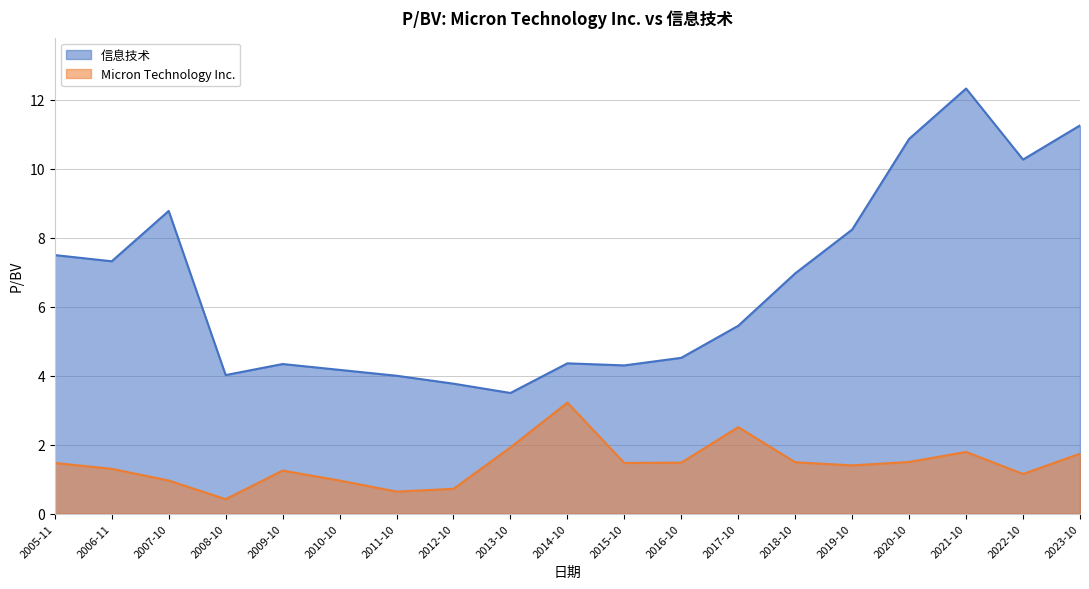

At which category does the chart reach its minimum across all series?

2008-10